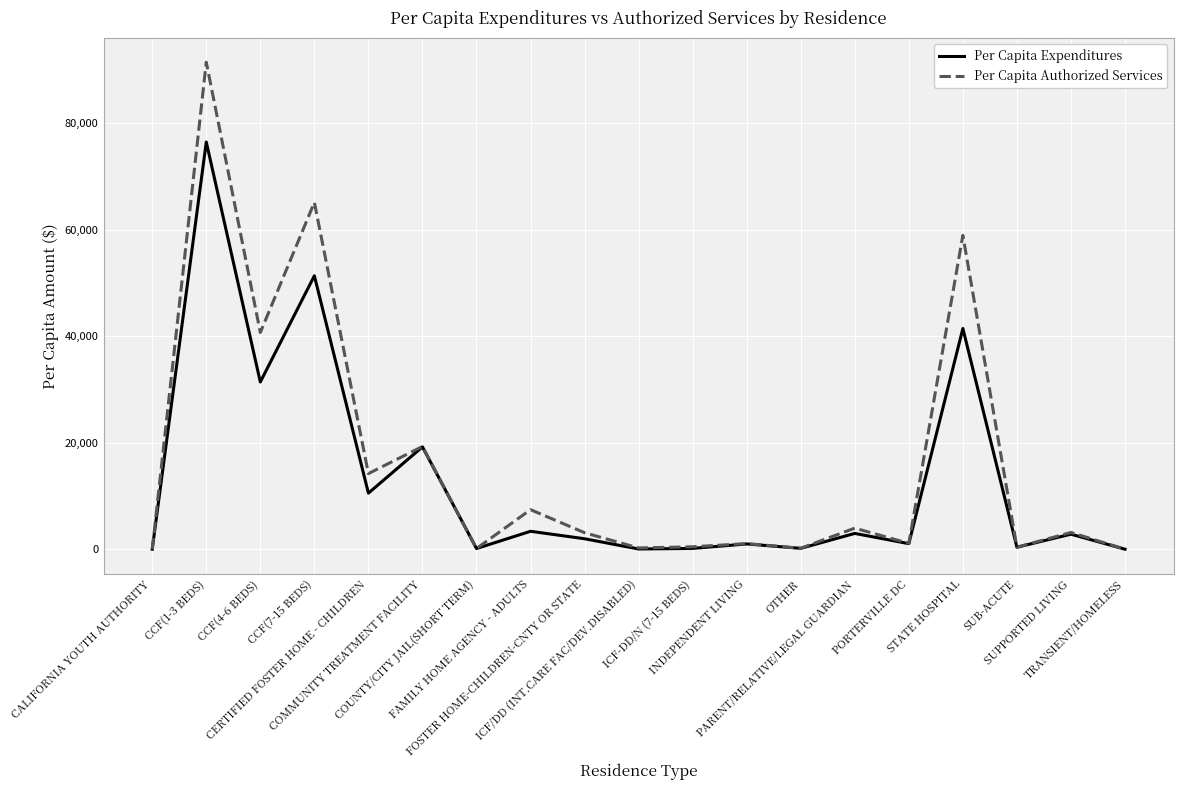

List the series in order of their peak value, lowest first.

Per Capita Expenditures, Per Capita Authorized Services